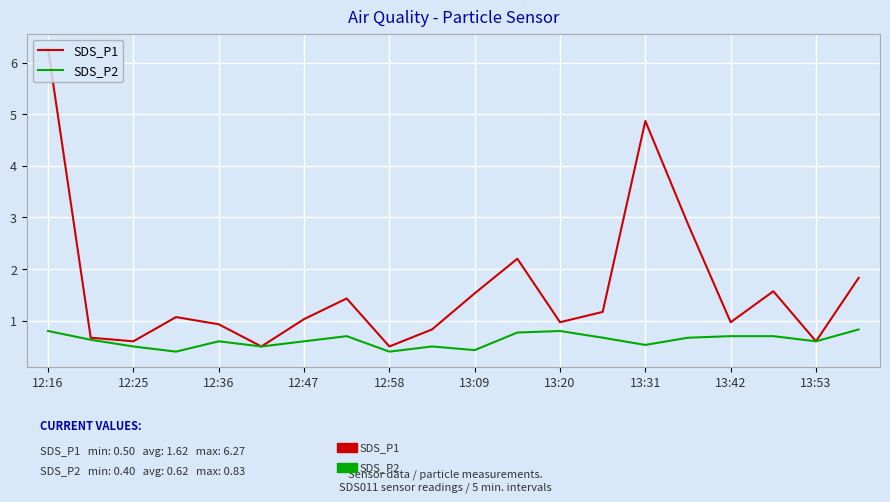

Rank the series by their average value, from lowest to highest.

SDS_P2, SDS_P1